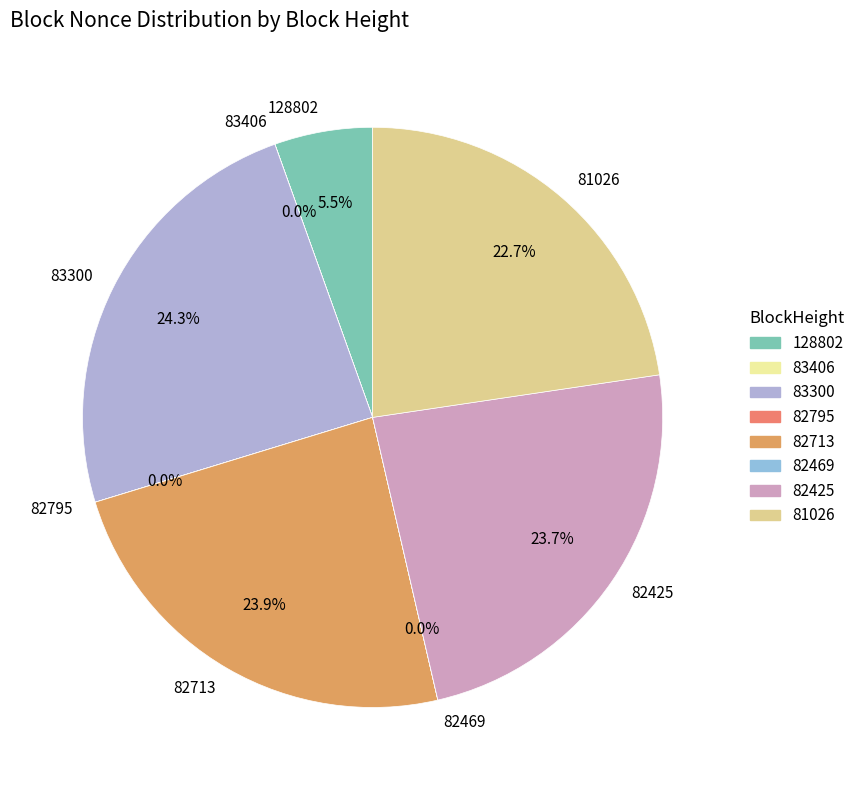

What percentage do 128802 and 82713 together represent?

29.4%